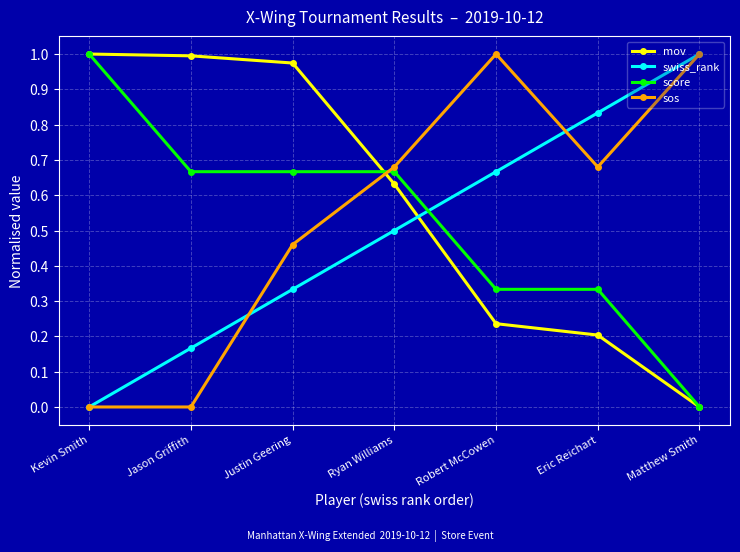

Which series ends up on top after the final intersection of mov and swiss_rank?

swiss_rank